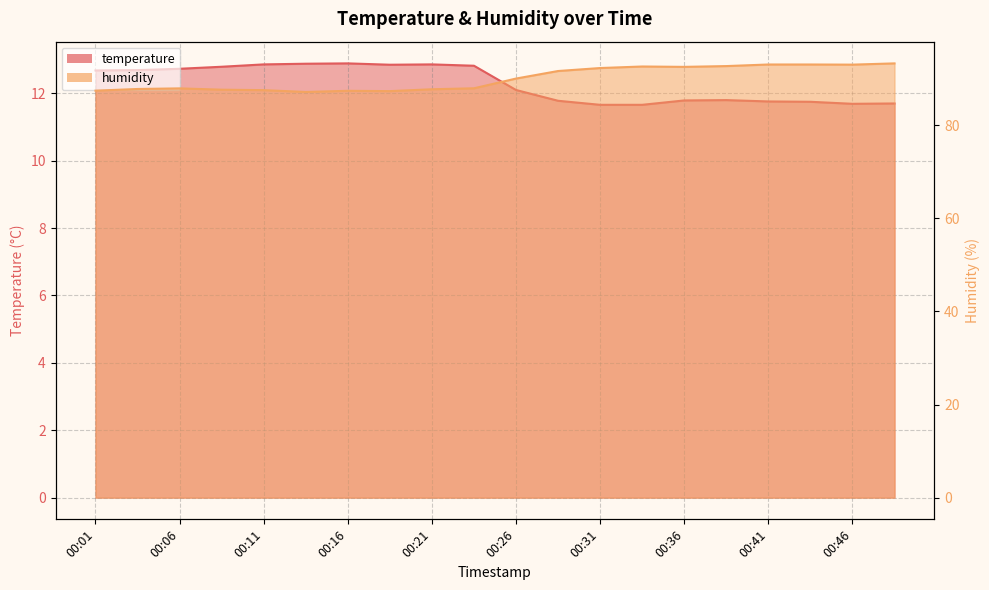

How many data points in humidity are above 90?

10